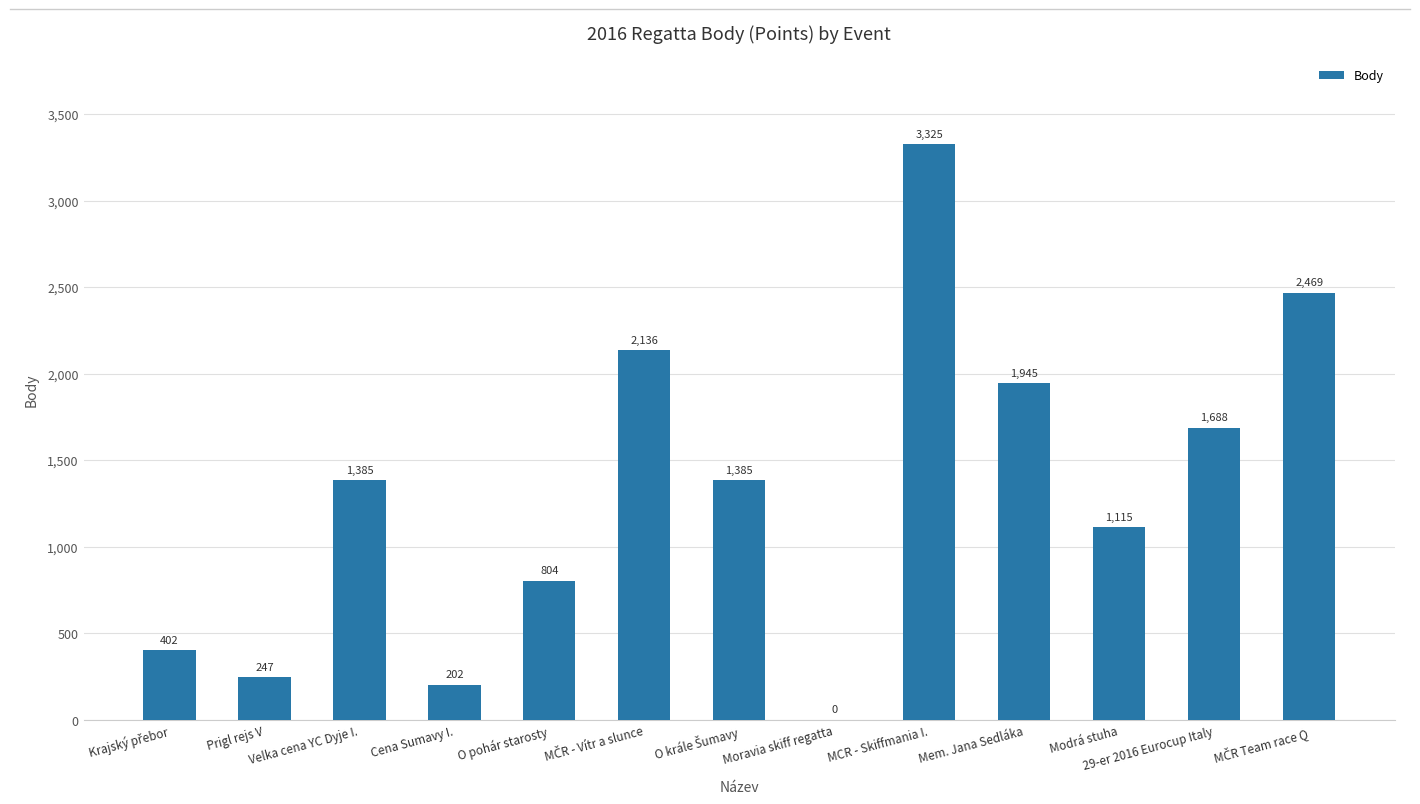

What is the sum of all values?

17103